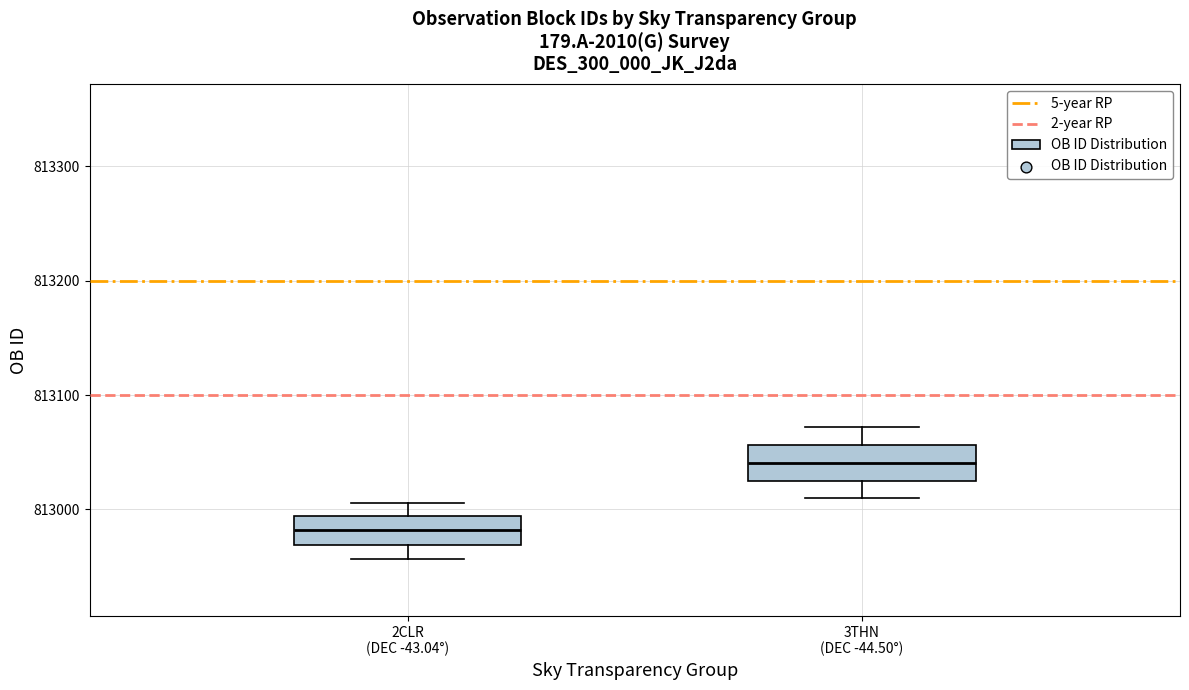

Where does the lower whisker of the box for 3THN (DEC -44.50°) end on the y-axis? The values are not printed on the chart, so give them approximately, as read against the axis.

813010